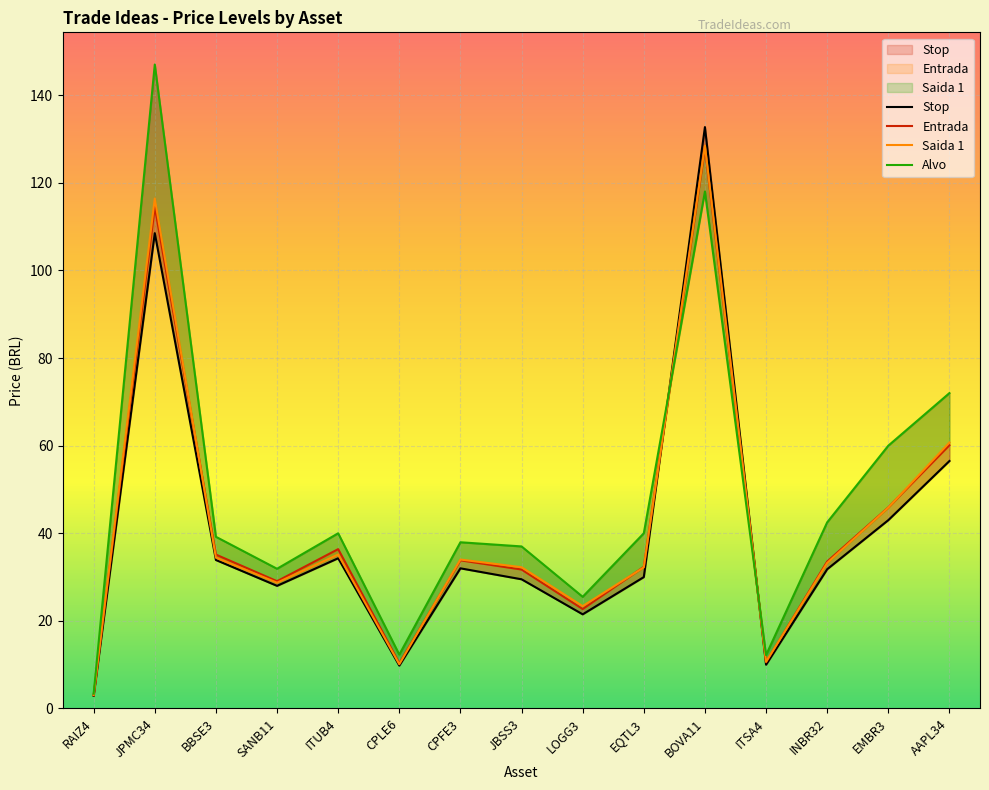

At how many categories does at least one series exceed 91?

2